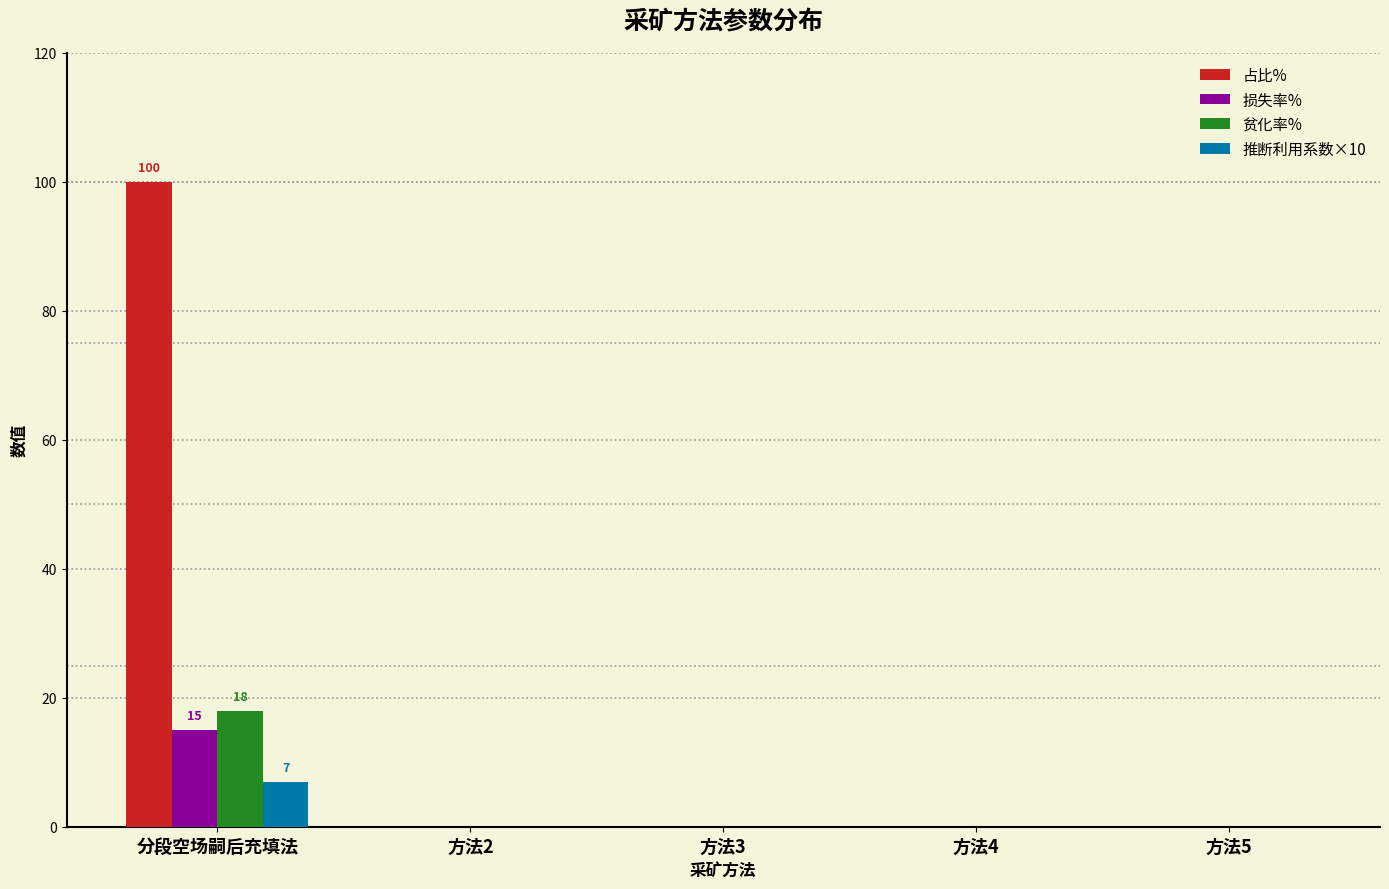

How many groups of bars are there?

5